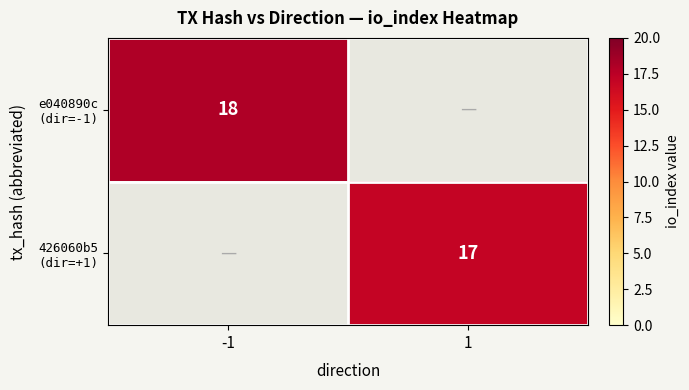

How many values in 426060b5 (dir=+1) are above zero?

1